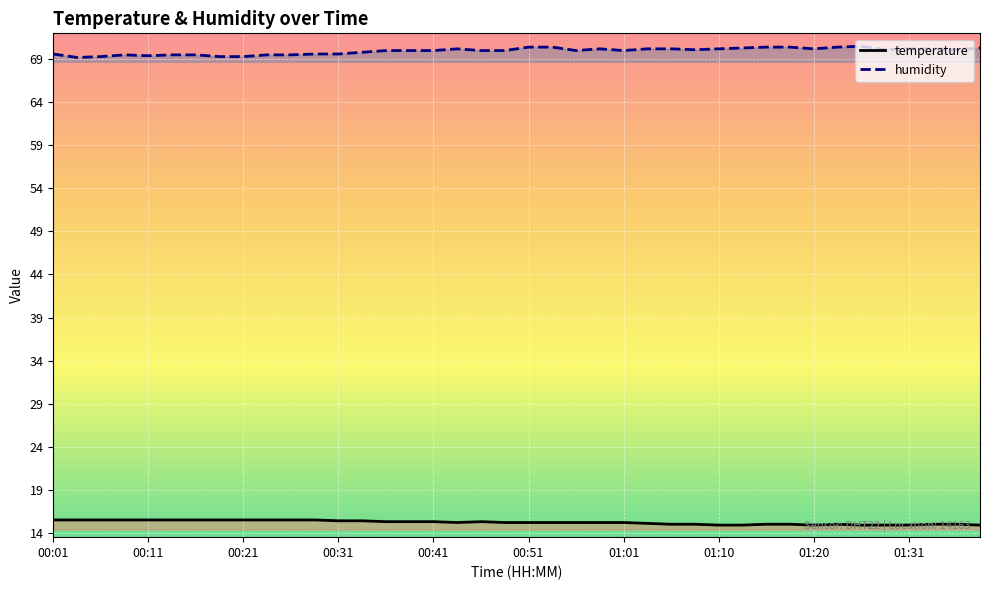

What is the difference between the humidity values at 01:08 and 00:38?

0.1